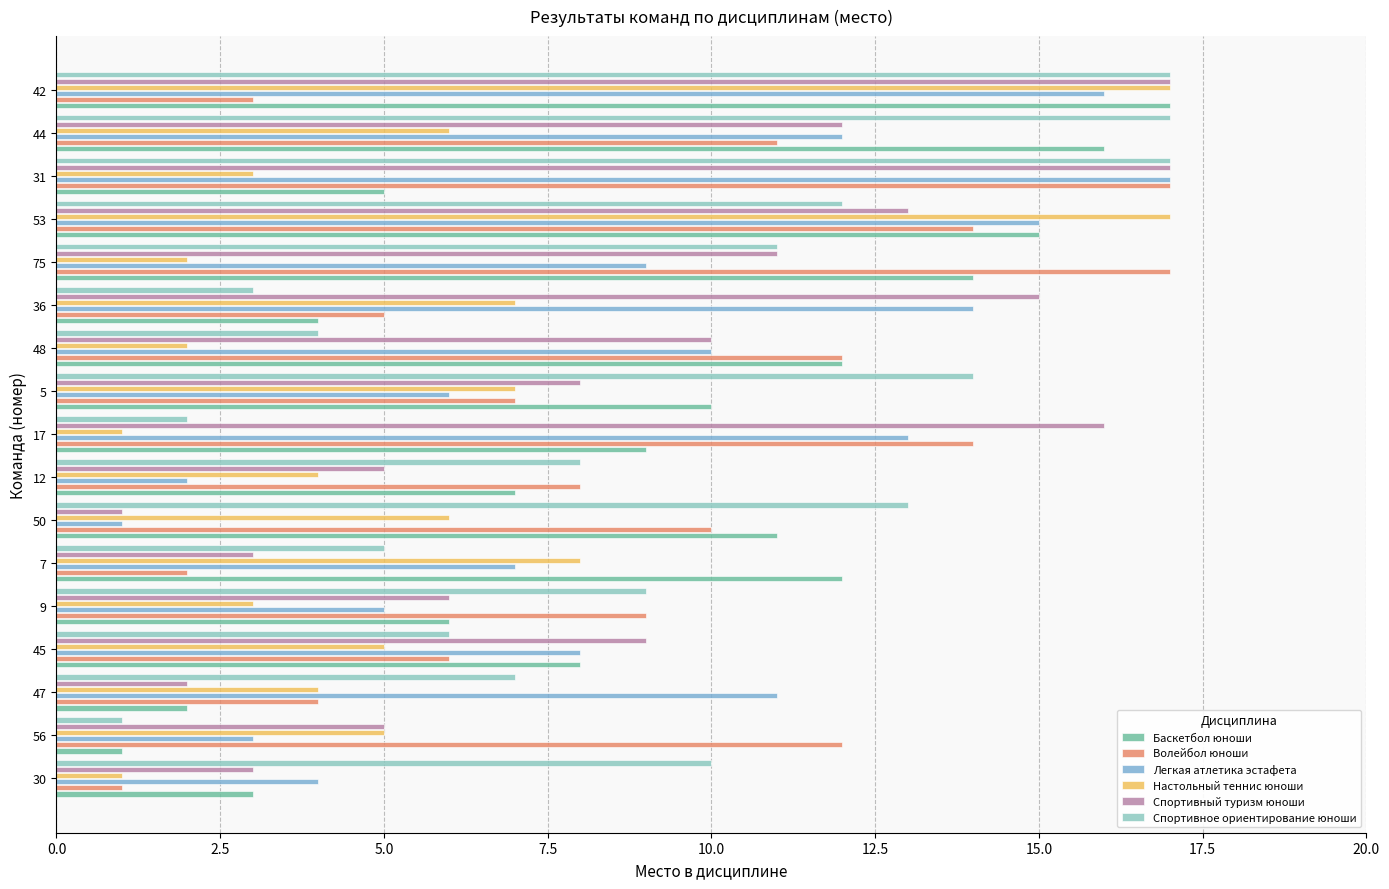

What is the sum of the Легкая атлетика эстафета values at 12 and 9?

7